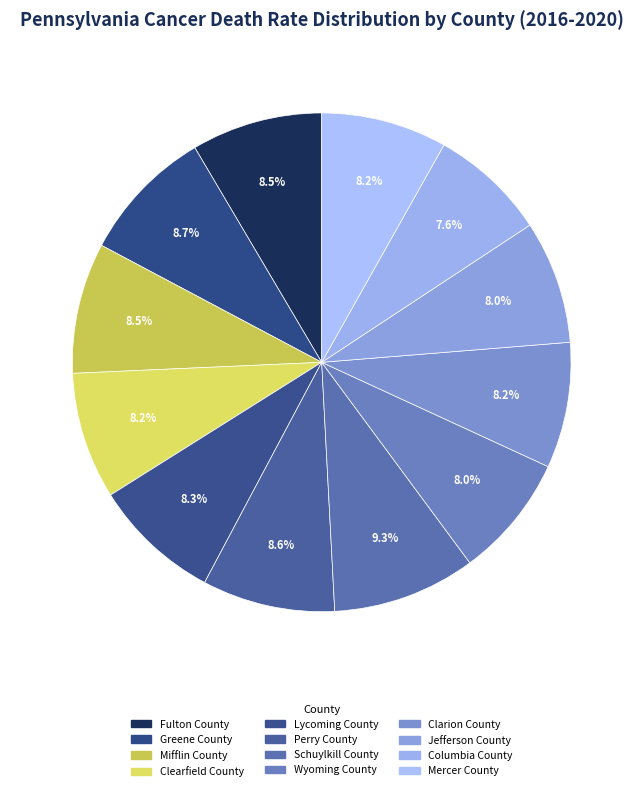

Does Wyoming County account for over 50% of the chart?

No